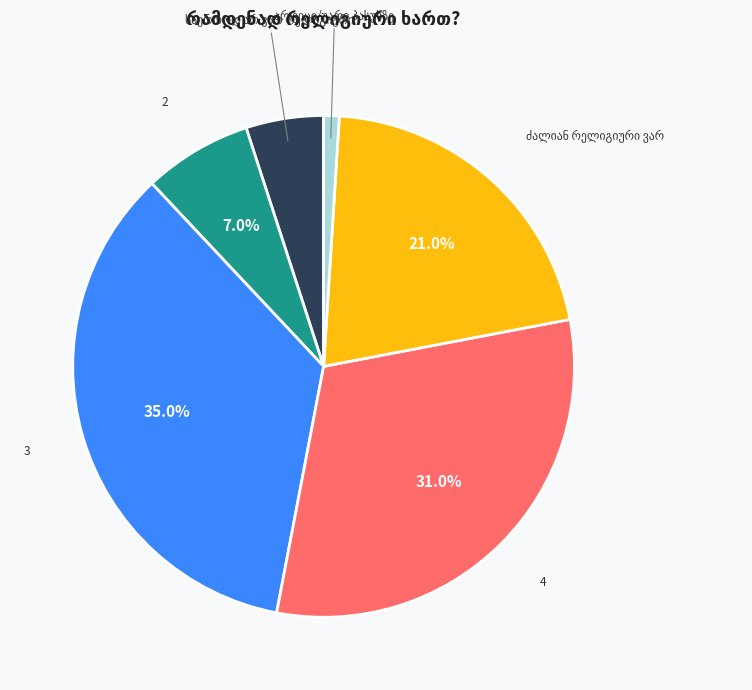

True or false: 4 accounts for 39% of the total.

False